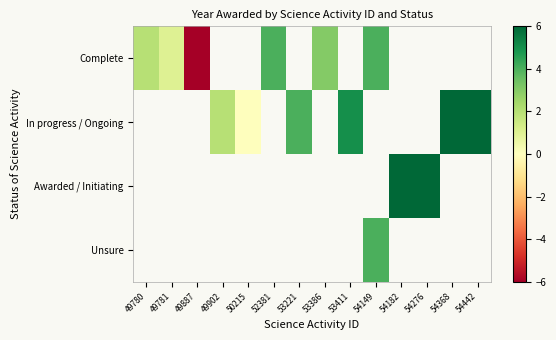

The In progress / Ongoing series shows 7.5 at 53411. True or false?

False